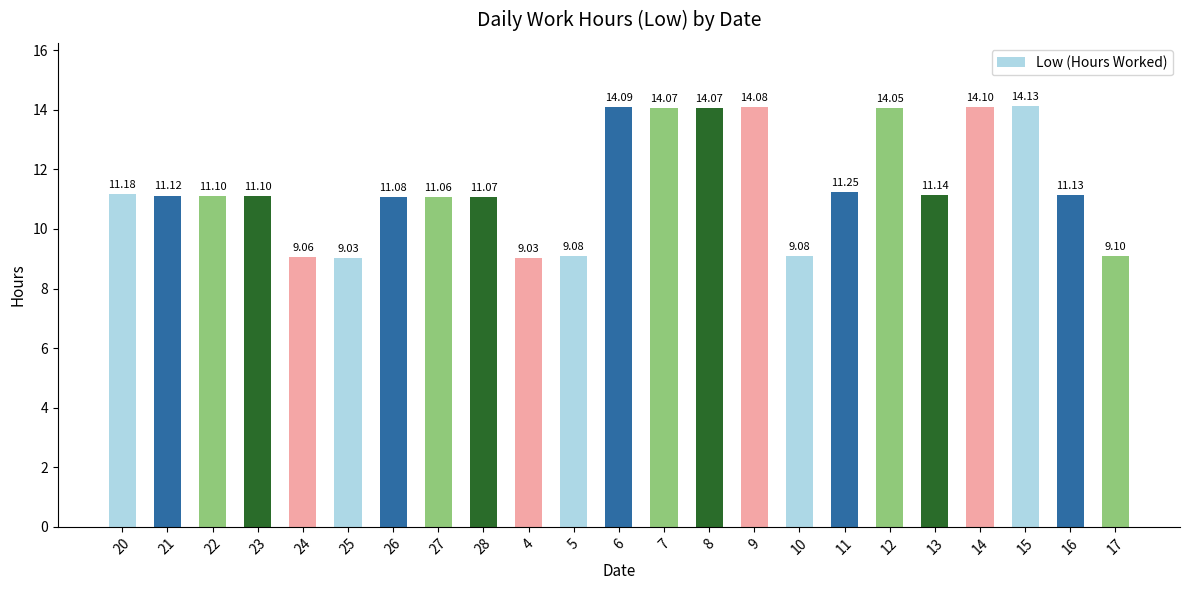

Between 28 and 17, which is larger?

28